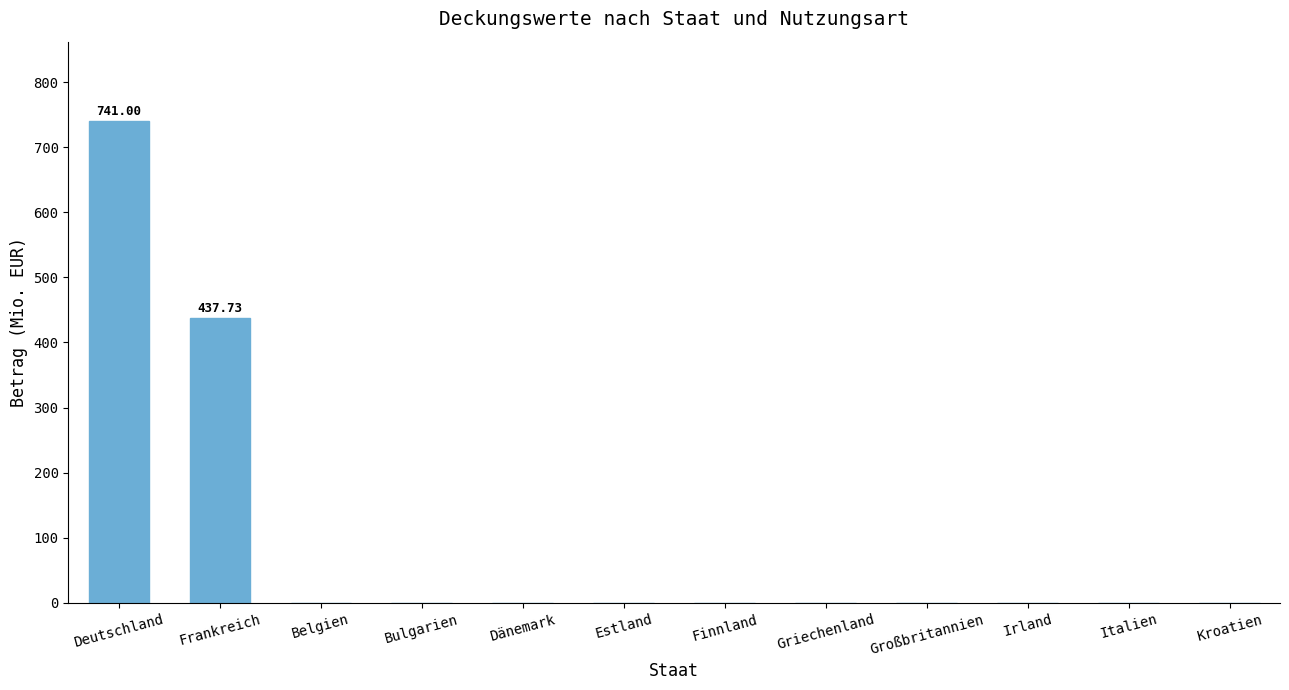

Reading left to right, extract all data points from this chart.

741.0	437.7	0.0	0.0	0.0	0.0	0.0	0.0	0.0	0.0	0.0	0.0